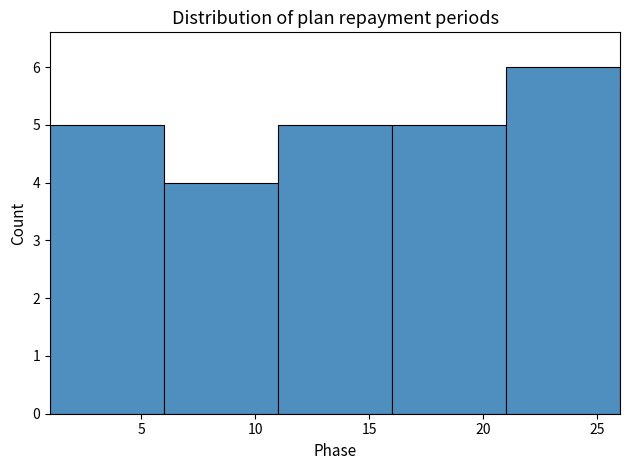

Reading left to right, list every bar in this chart as the range it spans on the x-axis followed by its height. The values are not printed on the chart, so give them approximately, as read against the axis.

1 to 6: 5
6 to 11: 4
11 to 16: 5
16 to 21: 5
21 to 26: 6